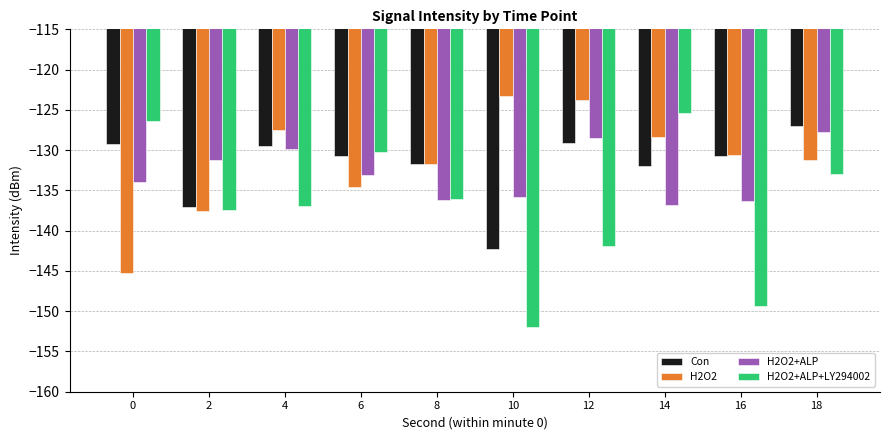

Is it true that Con equals -179.1 at 0?

False